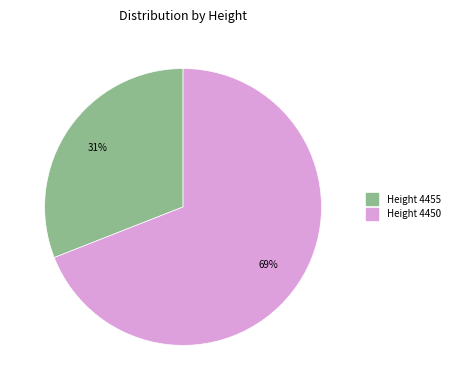

To the nearest percent, what is the difference between the largest and smallest slice percentages?

38%